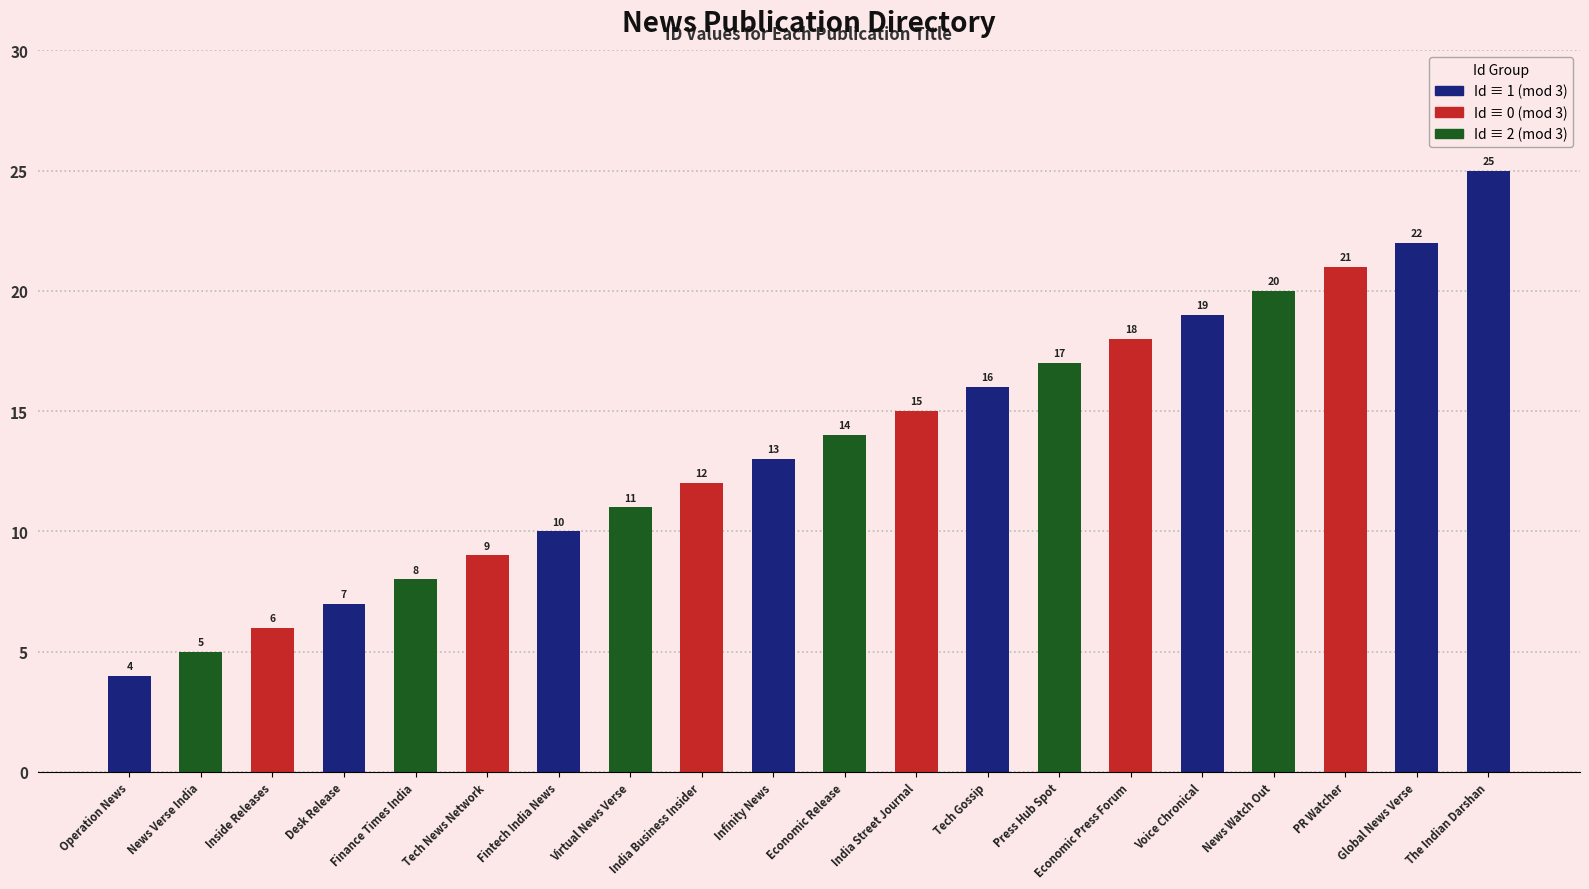

Reading left to right, transcribe all the data shown in this chart.

4	5	6	7	8	9	10	11	12	13	14	15	16	17	18	19	20	21	22	25